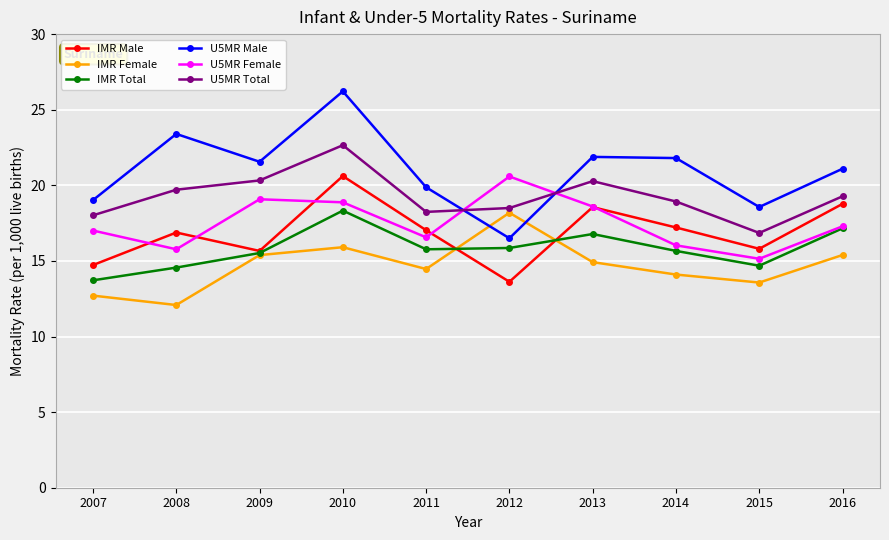

What is the difference between the maximum and second lowest values in the IMR Male series?

5.9